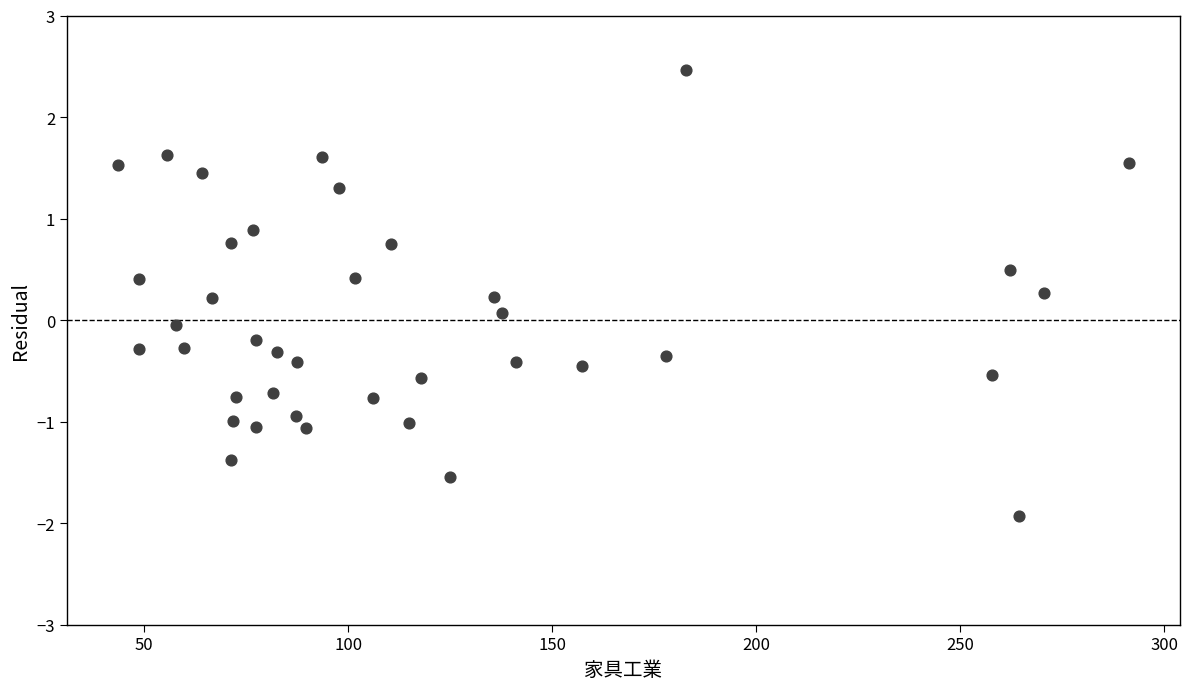

What is the range of X values (max minus min)?

247.9